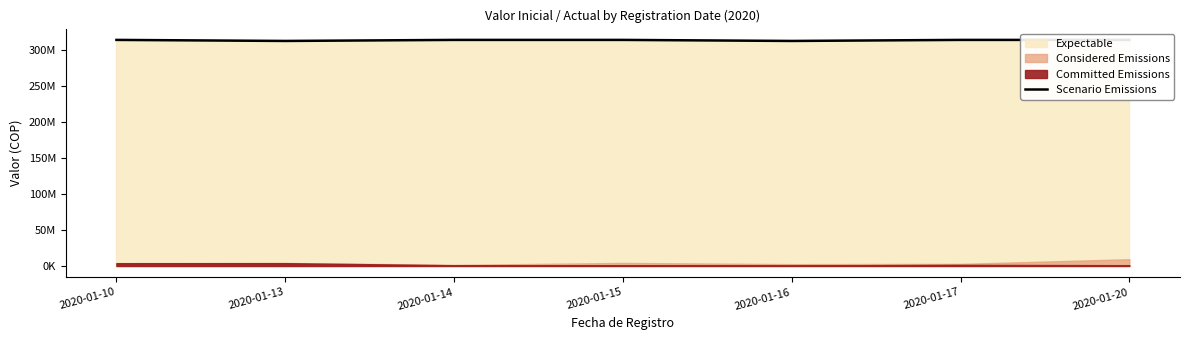

Rank the categories by value from highest to lowest.

2020-01-10, 2020-01-14, 2020-01-15, 2020-01-17, 2020-01-20, 2020-01-13, 2020-01-16